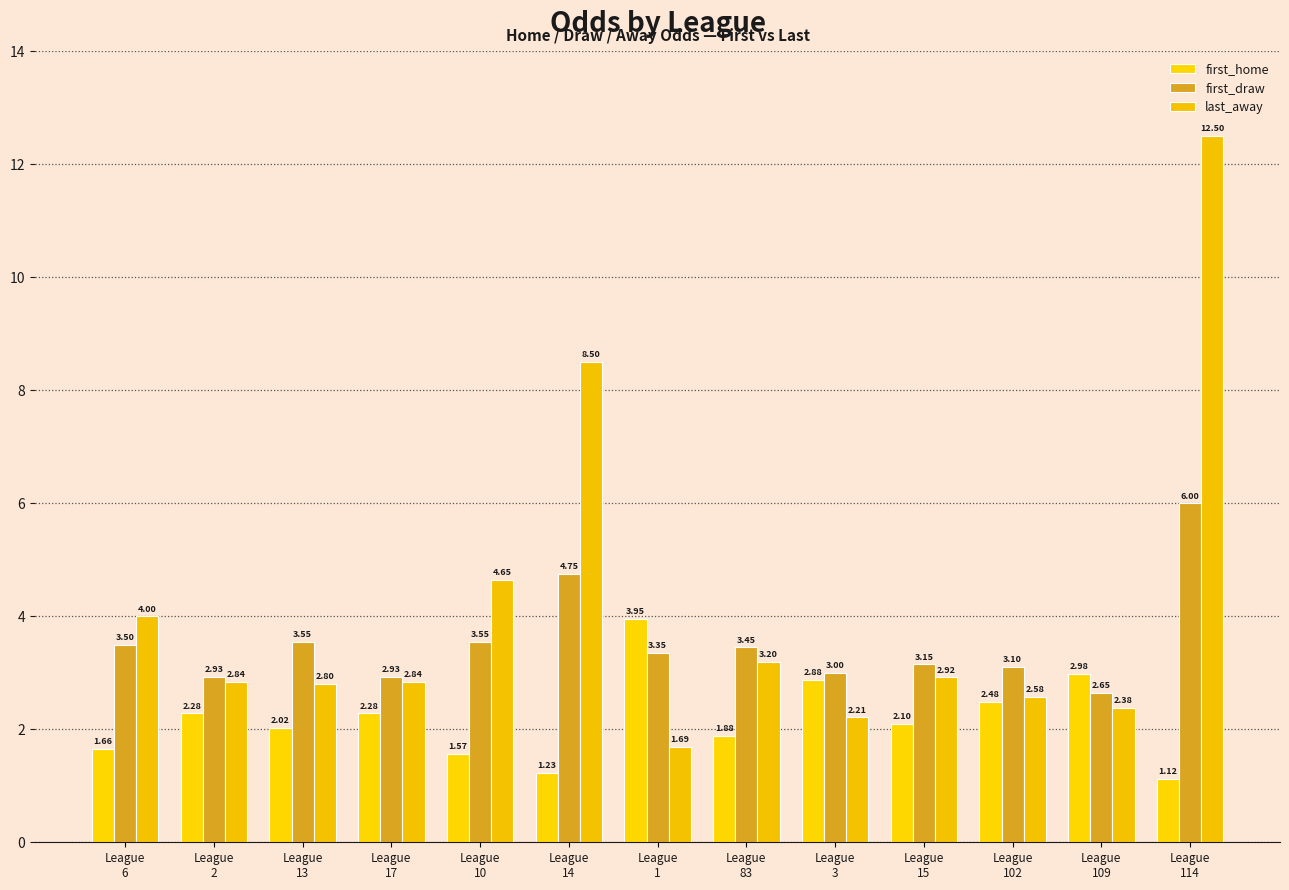

Which series has the largest total across all categories?

last_away